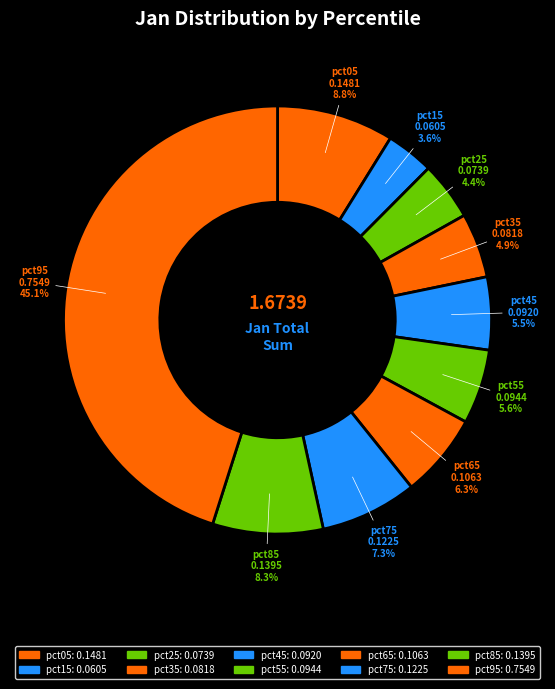

To the nearest percent, what is the difference between the pct55 and pct75 slice percentages?

2%